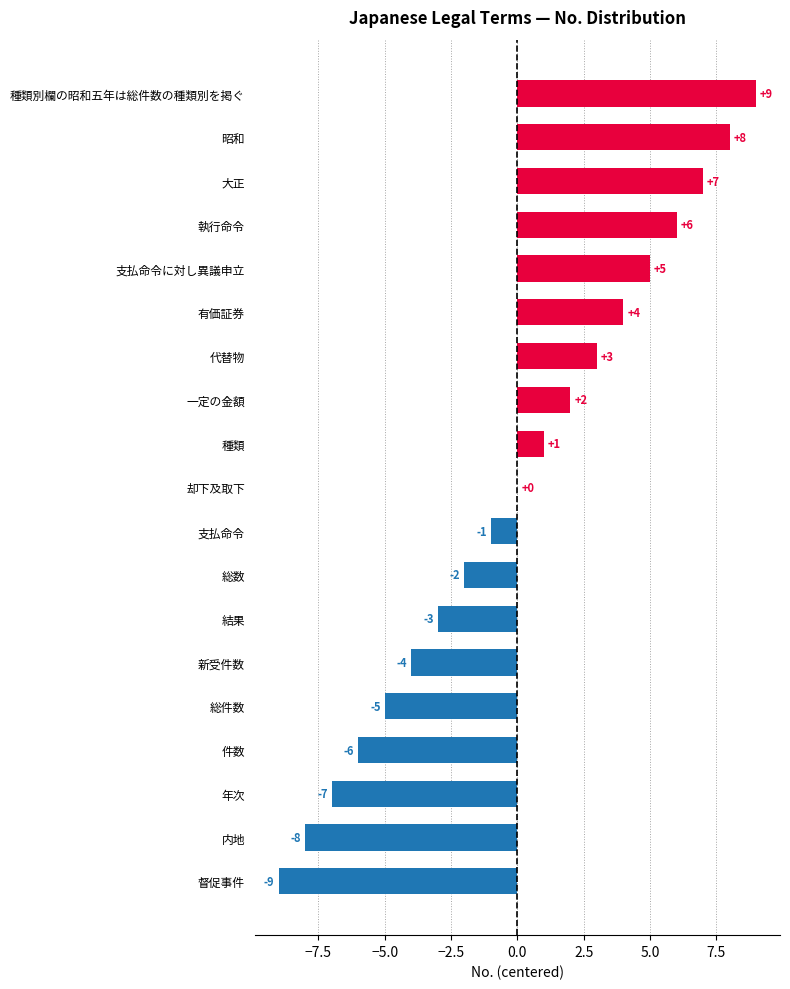

What is the greatest value displayed?

9